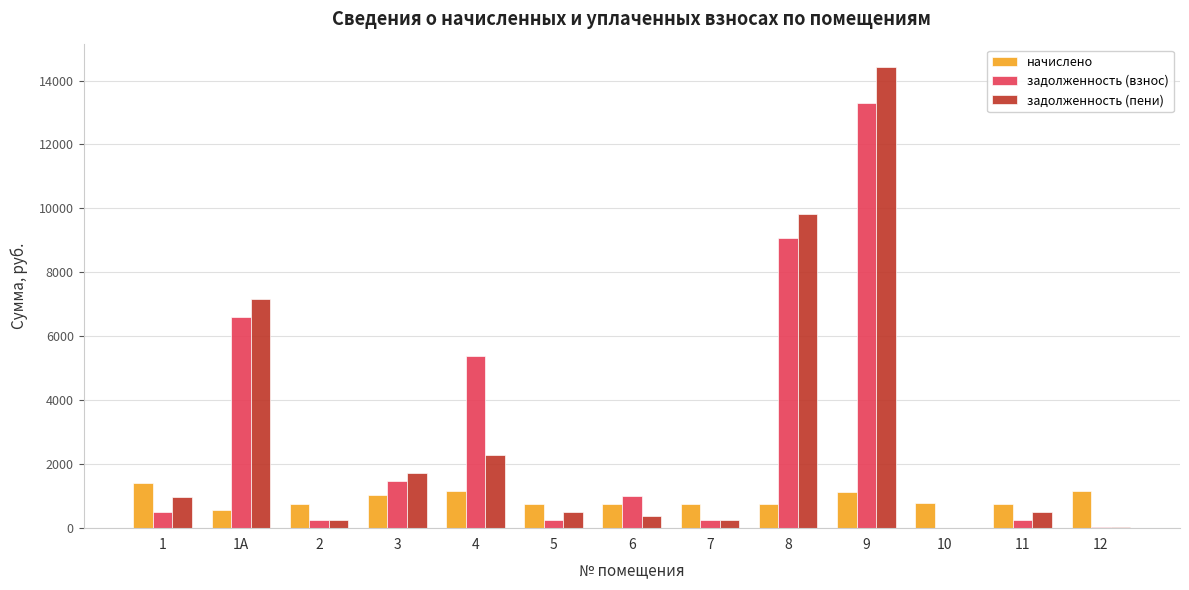

How many groups of bars are there?

13